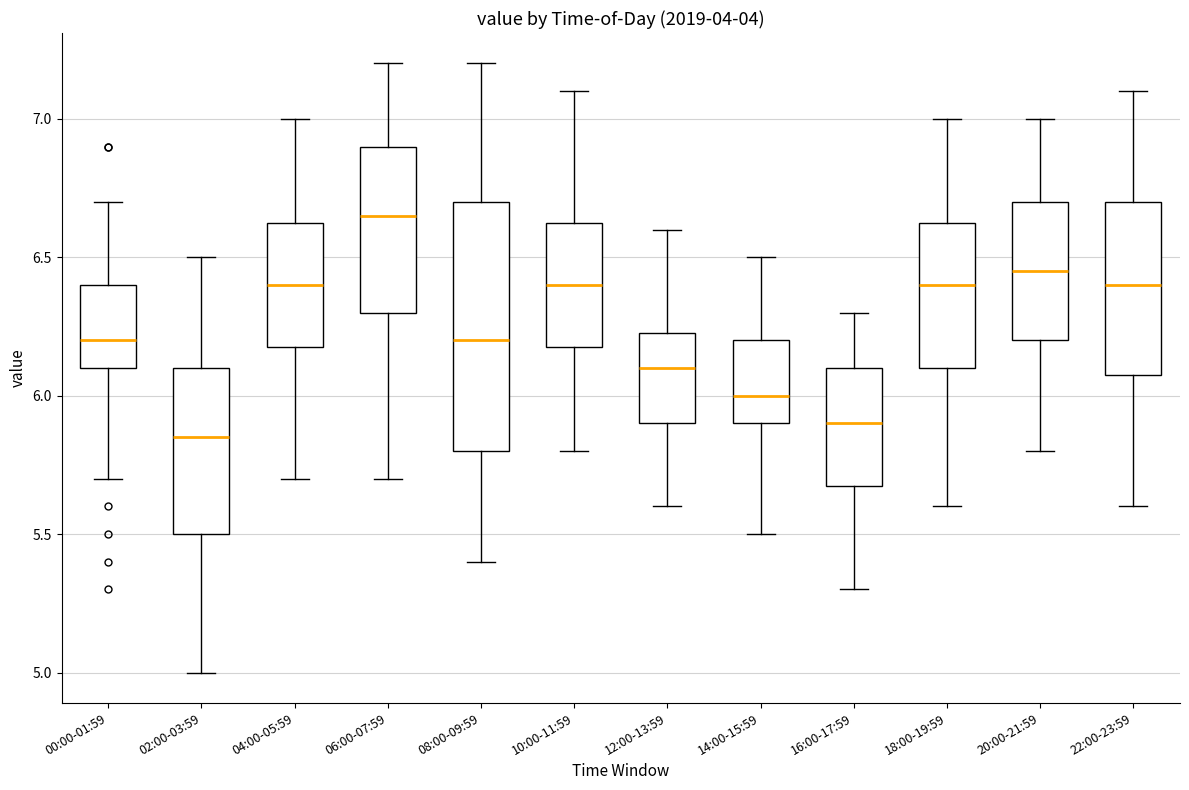

Reading left to right, transcribe this box plot: for each box, give where its median line is, the range the box spans, and where its two whiskers end, as read against the y-axis. The values are not printed on the chart, so give them approximately, as read against the axis.

00:00-01:59: median 6.20, box 6.10 to 6.40, whiskers 5.70 to 6.70
02:00-03:59: median 5.85, box 5.50 to 6.10, whiskers 5.00 to 6.50
04:00-05:59: median 6.40, box 6.20 to 6.65, whiskers 5.70 to 7.00
06:00-07:59: median 6.65, box 6.30 to 6.90, whiskers 5.70 to 7.20
08:00-09:59: median 6.20, box 5.80 to 6.70, whiskers 5.40 to 7.20
10:00-11:59: median 6.40, box 6.20 to 6.65, whiskers 5.80 to 7.10
12:00-13:59: median 6.10, box 5.90 to 6.25, whiskers 5.60 to 6.60
14:00-15:59: median 6.00, box 5.90 to 6.20, whiskers 5.50 to 6.50
16:00-17:59: median 5.90, box 5.70 to 6.10, whiskers 5.30 to 6.30
18:00-19:59: median 6.40, box 6.10 to 6.65, whiskers 5.60 to 7.00
20:00-21:59: median 6.45, box 6.20 to 6.70, whiskers 5.80 to 7.00
22:00-23:59: median 6.40, box 6.10 to 6.70, whiskers 5.60 to 7.10